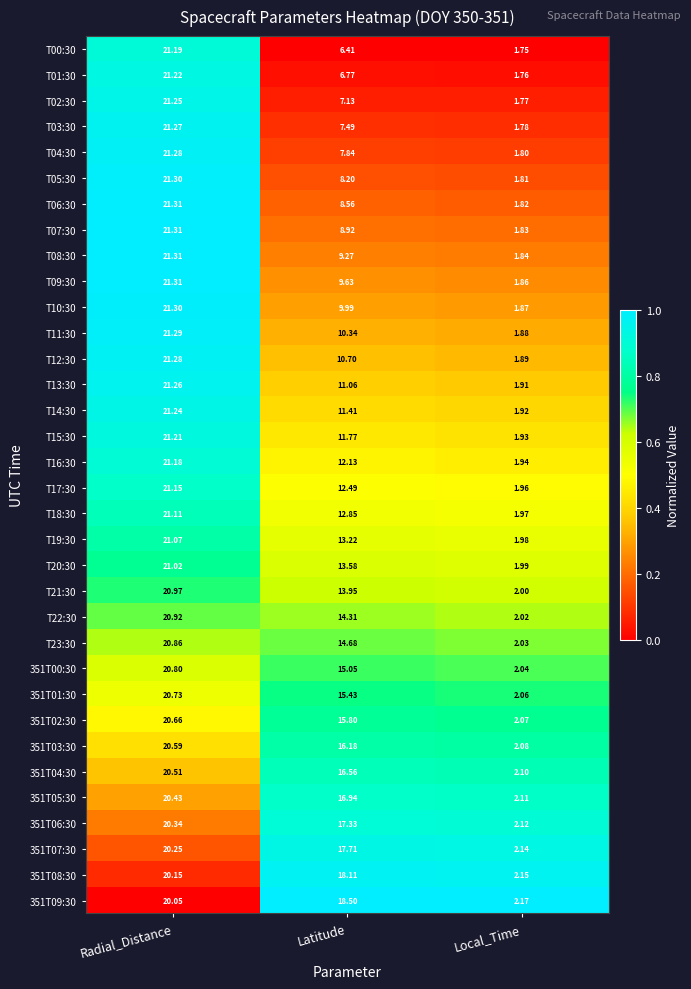

Which category has the highest value across all series?

Radial_Distance